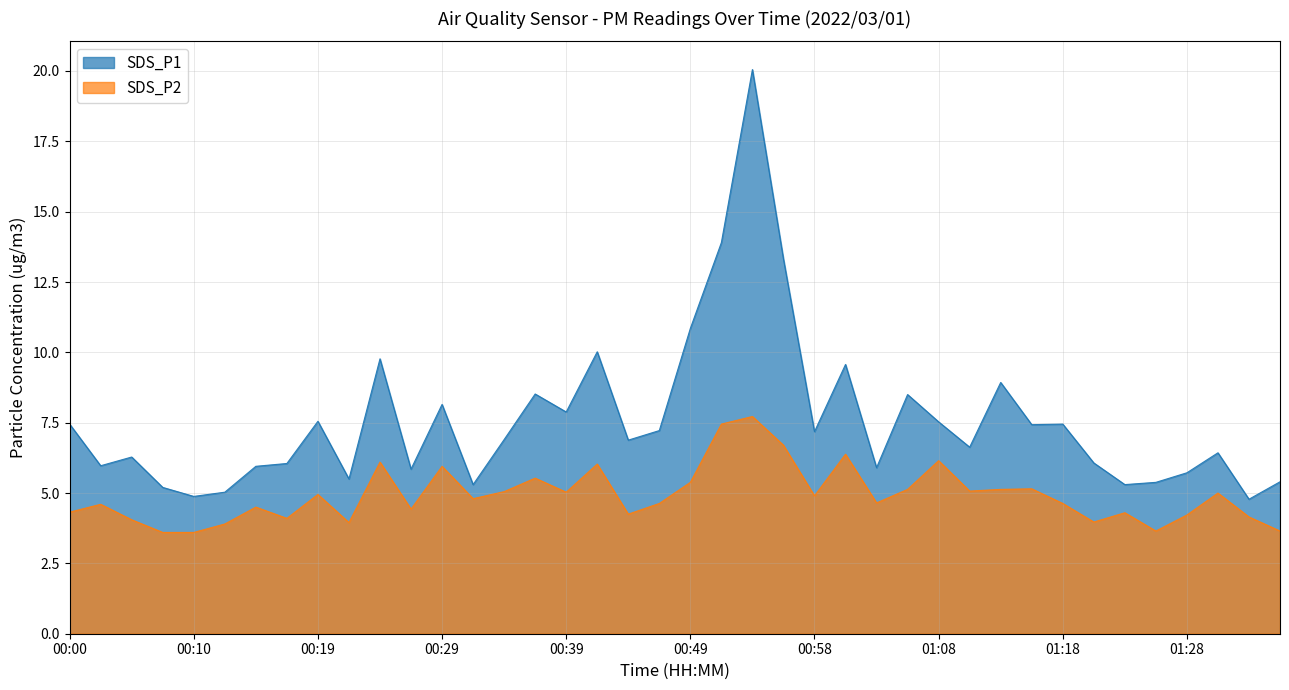

What is the highest value of the SDS_P2 series?

7.7